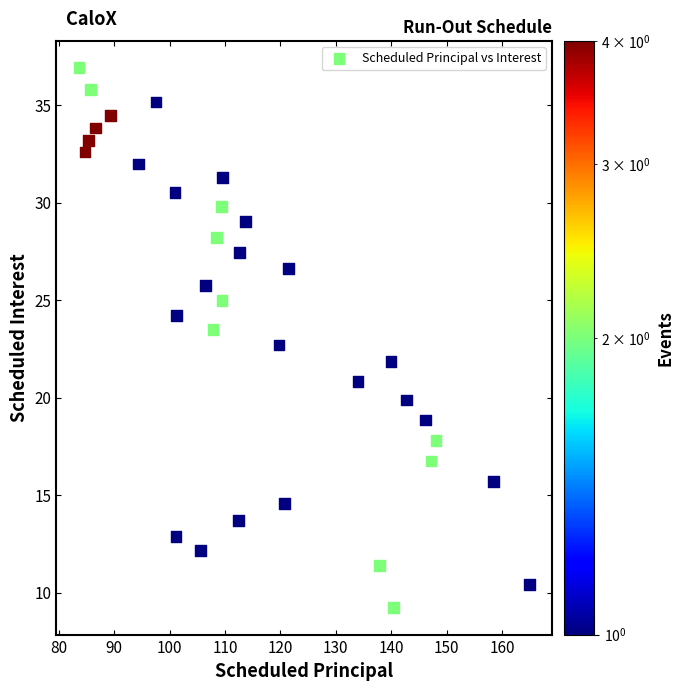

What is the range of Y values (max minus min)?

27.7